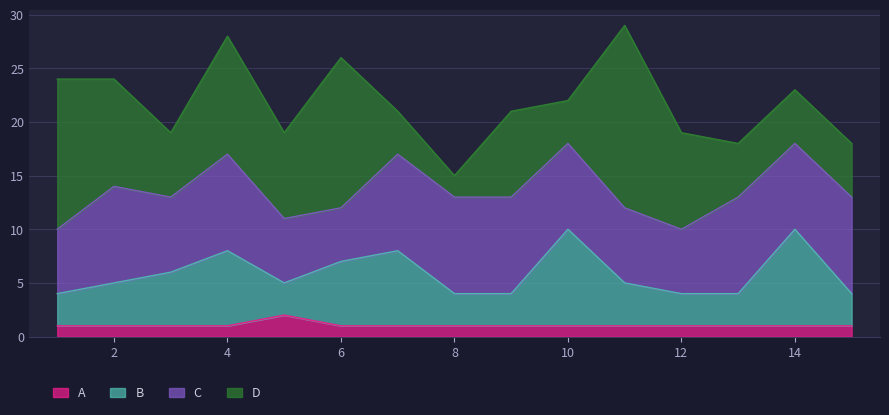

True or false: A and B cross at least once.

False